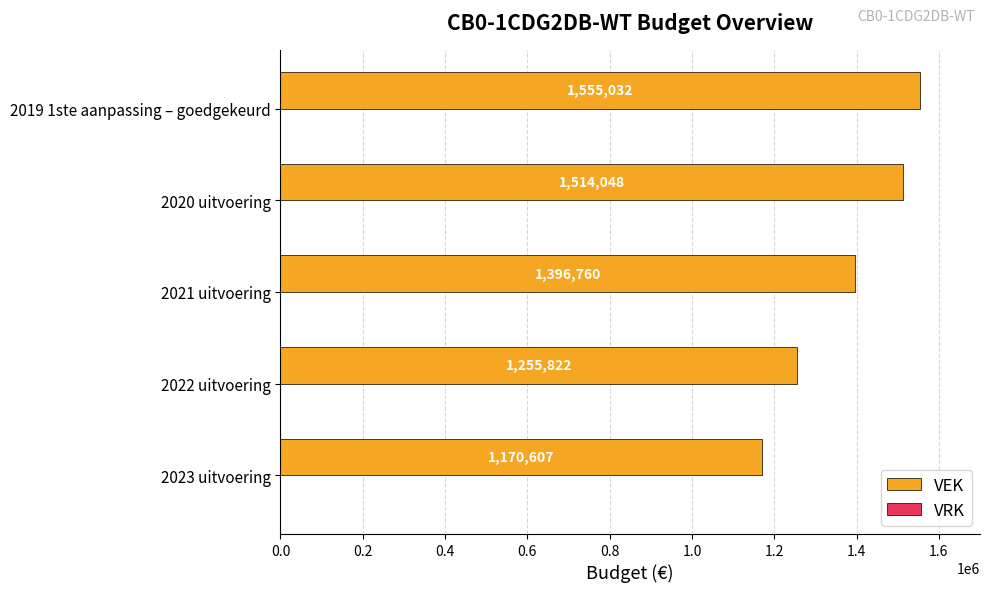

Are the bars horizontal?

Yes